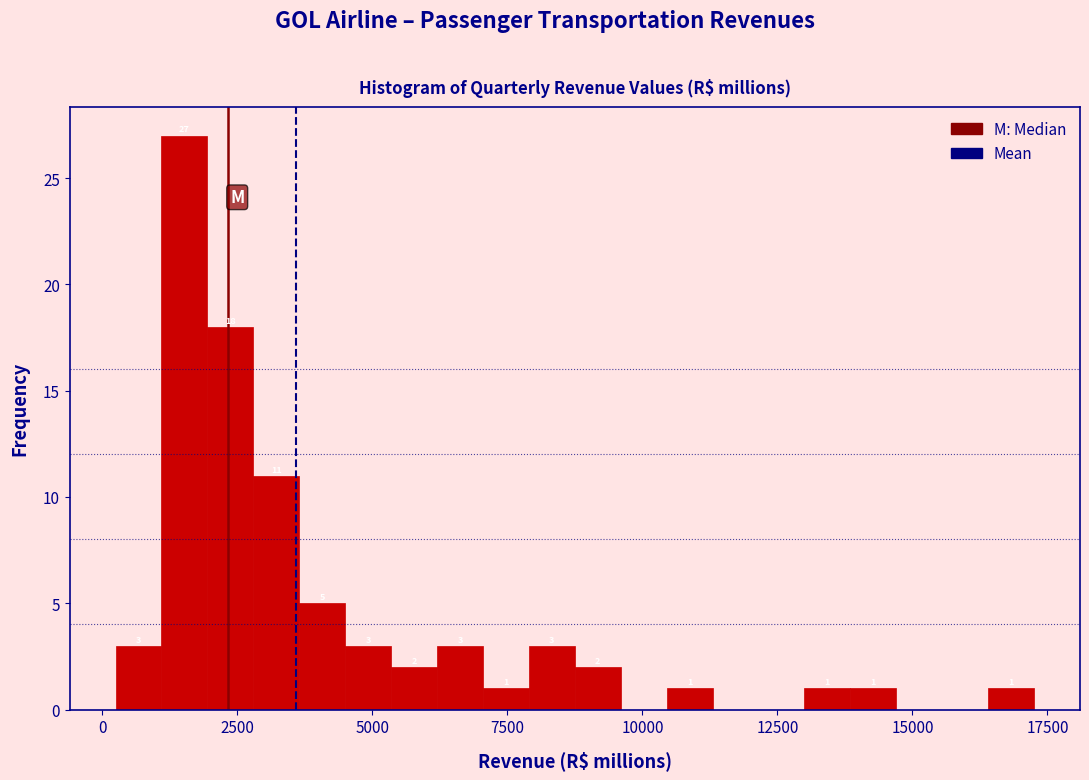

Around what value on the x-axis is the tallest bar? Give the approximate position of its centre, as read against the axis.

1500